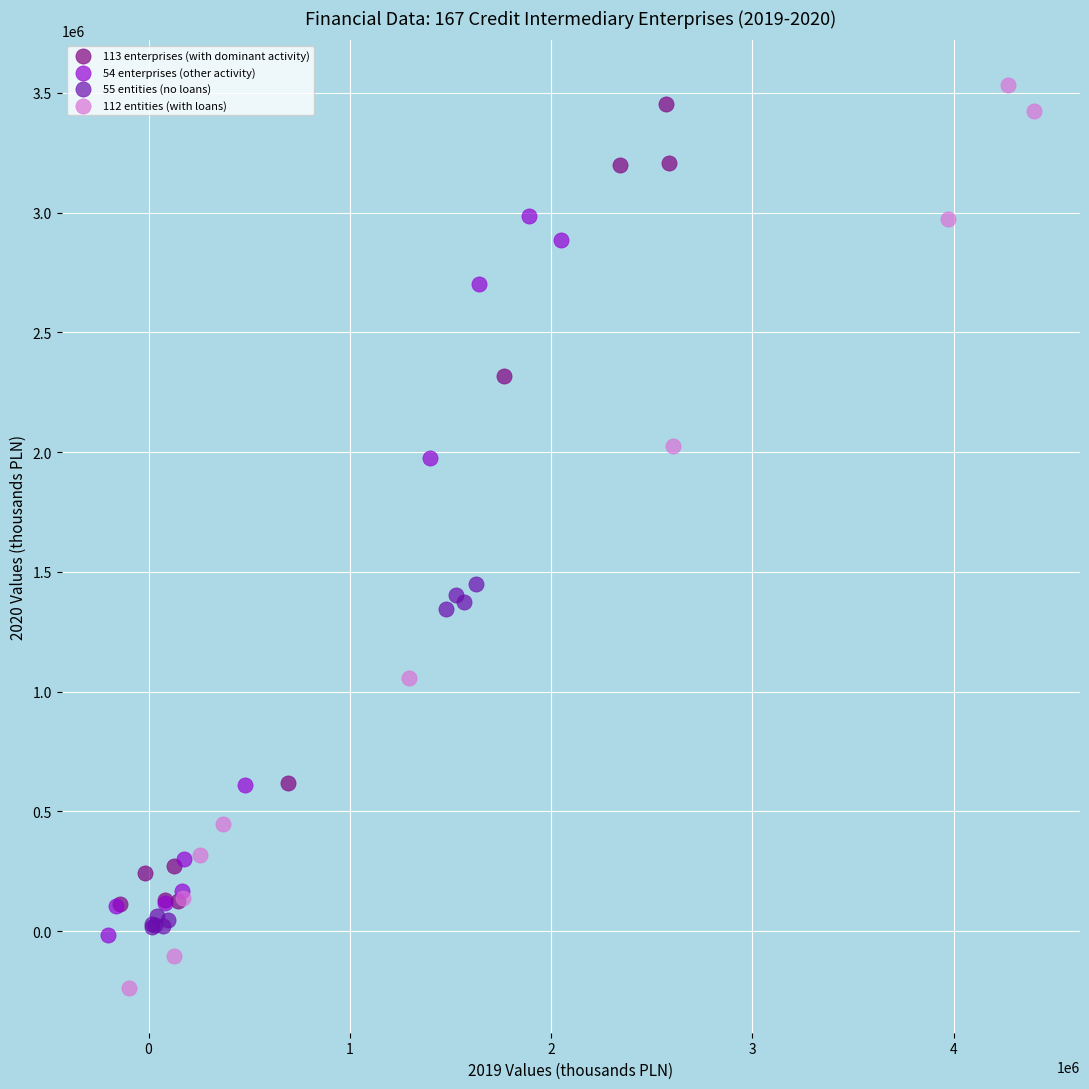

Which series reaches the minimum Y coordinate?

112 entities (with loans)